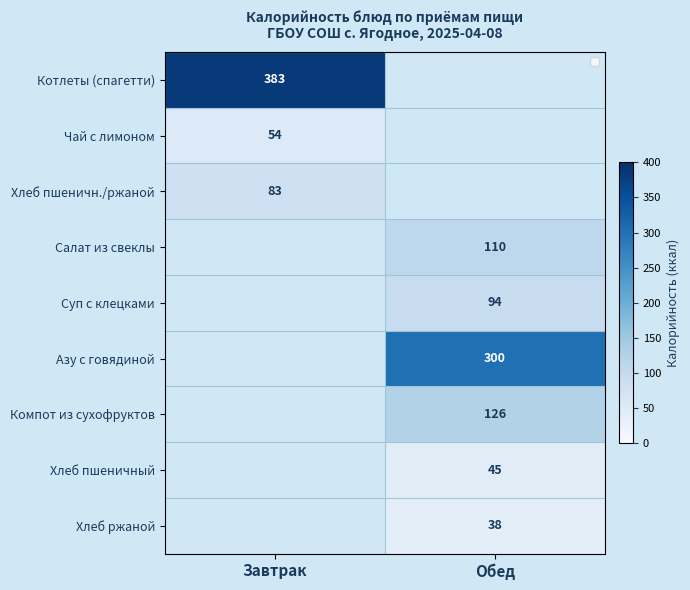

The value of Хлеб пшеничный at Обед is 27. True or false?

False